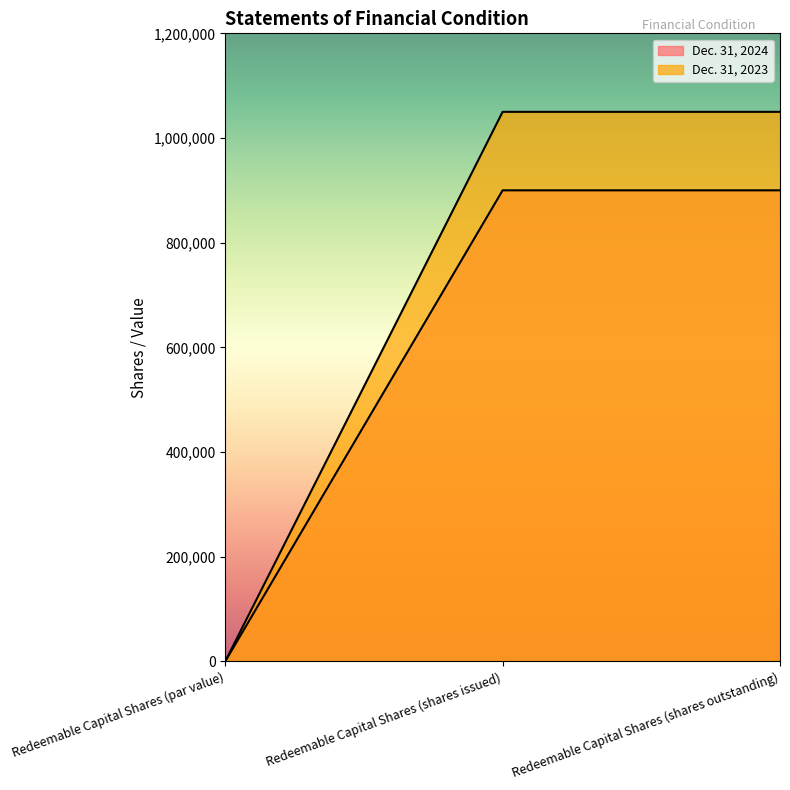

What are all the series names shown in the legend?

Dec. 31, 2024, Dec. 31, 2023